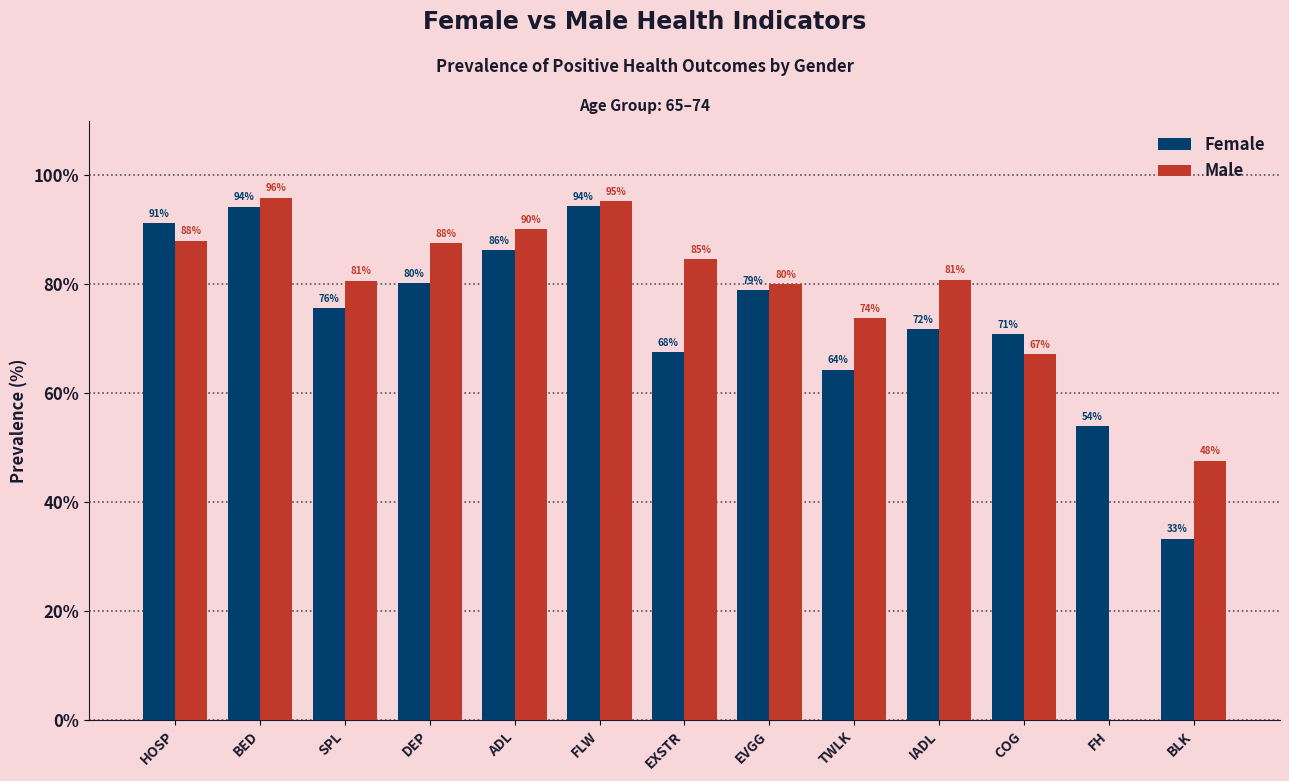

Between BED and ADL, which series saw the biggest shift?

Female